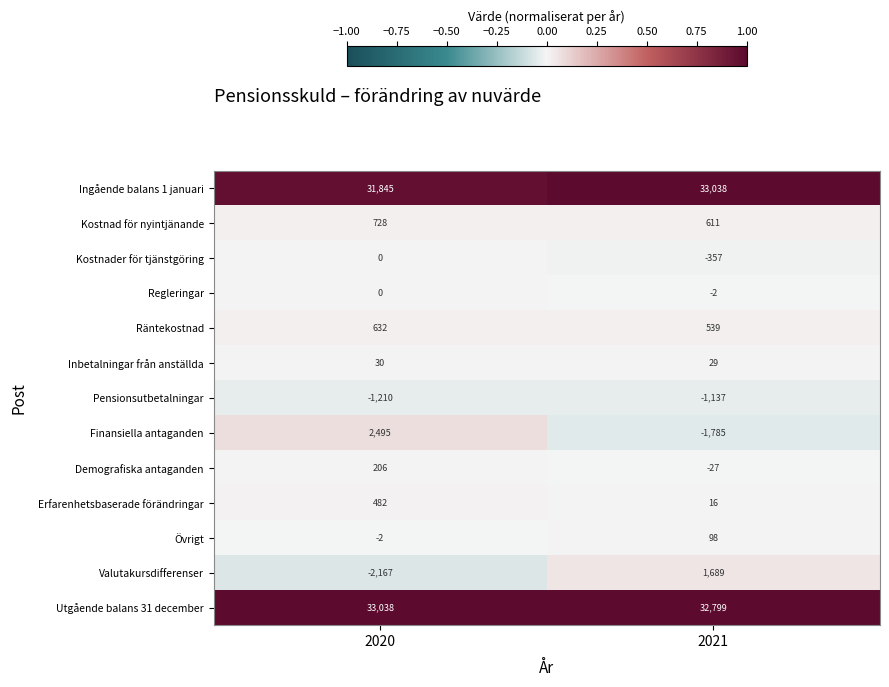

The value of Regleringar at 2021 is -3. True or false?

False